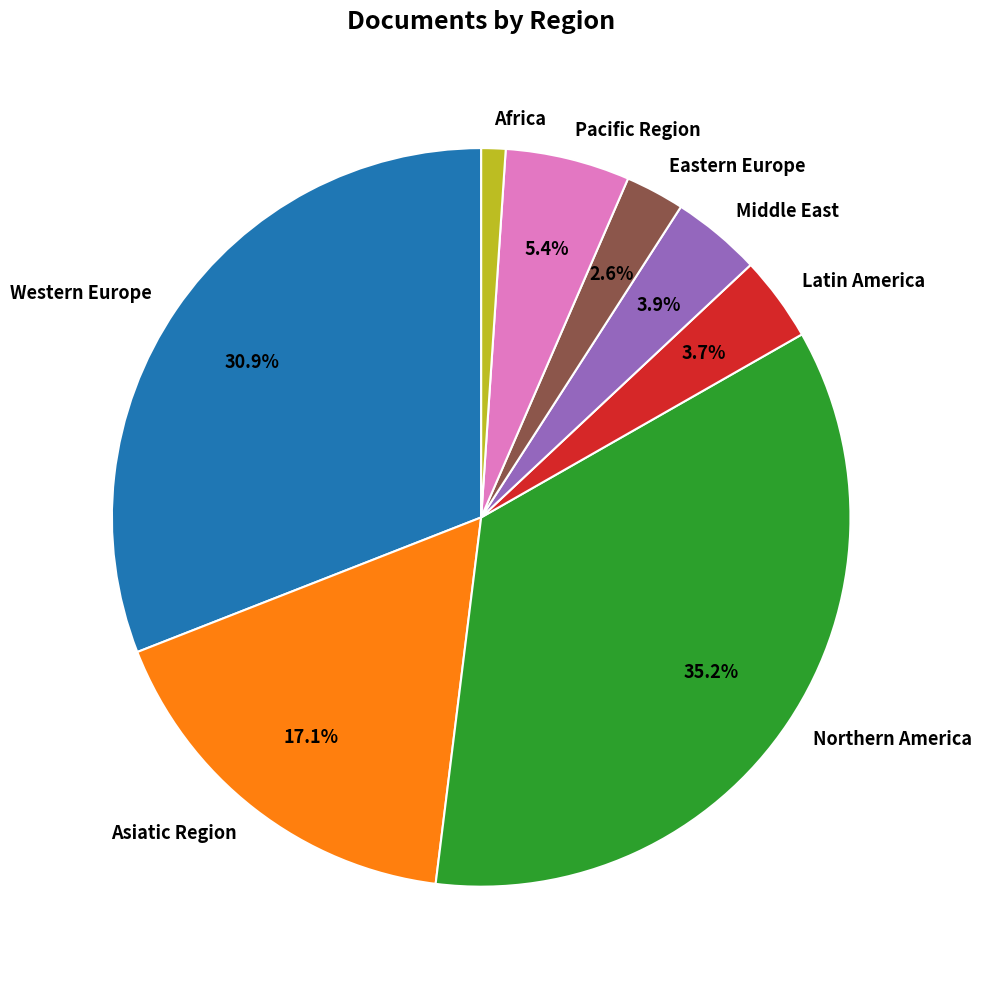

The Pacific Region slice represents 5% of the pie. True or false?

True